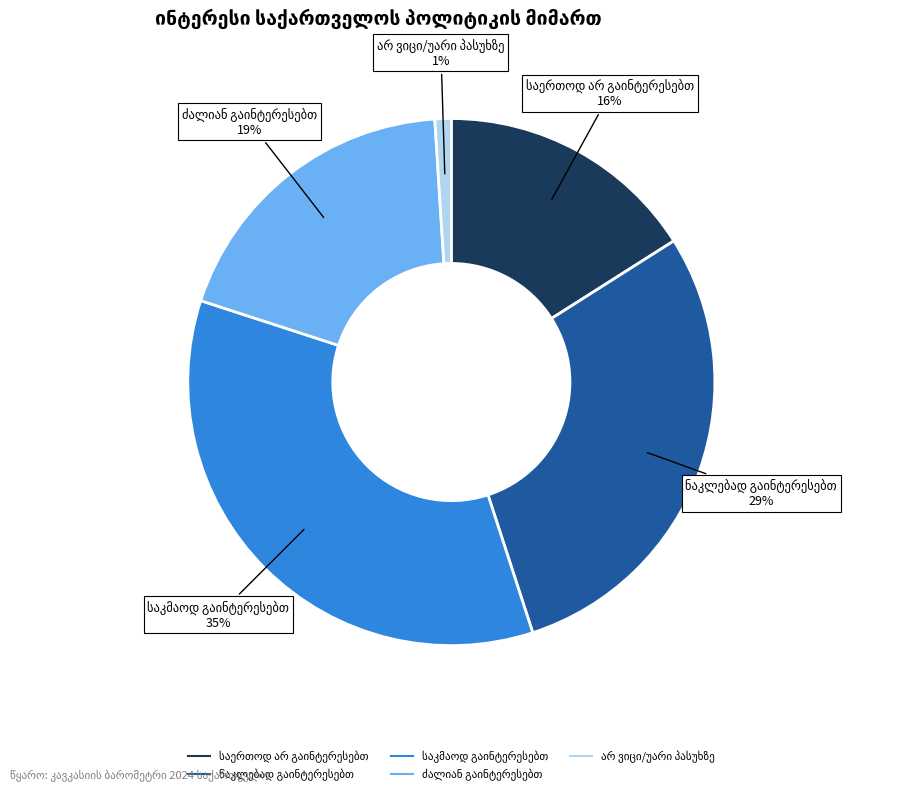

To the nearest percent, what is the difference between the largest and smallest slice percentages?

34%